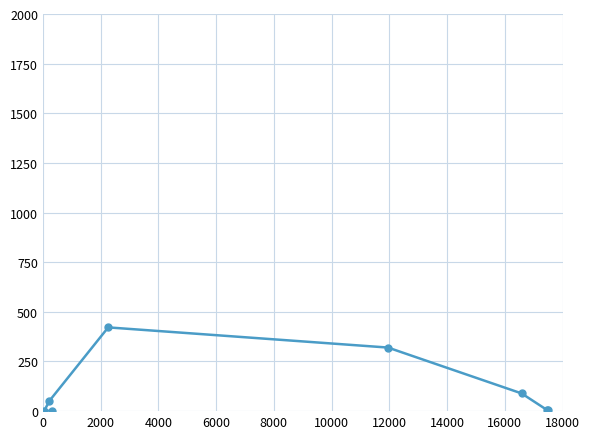

How many lines are shown in the chart?

1